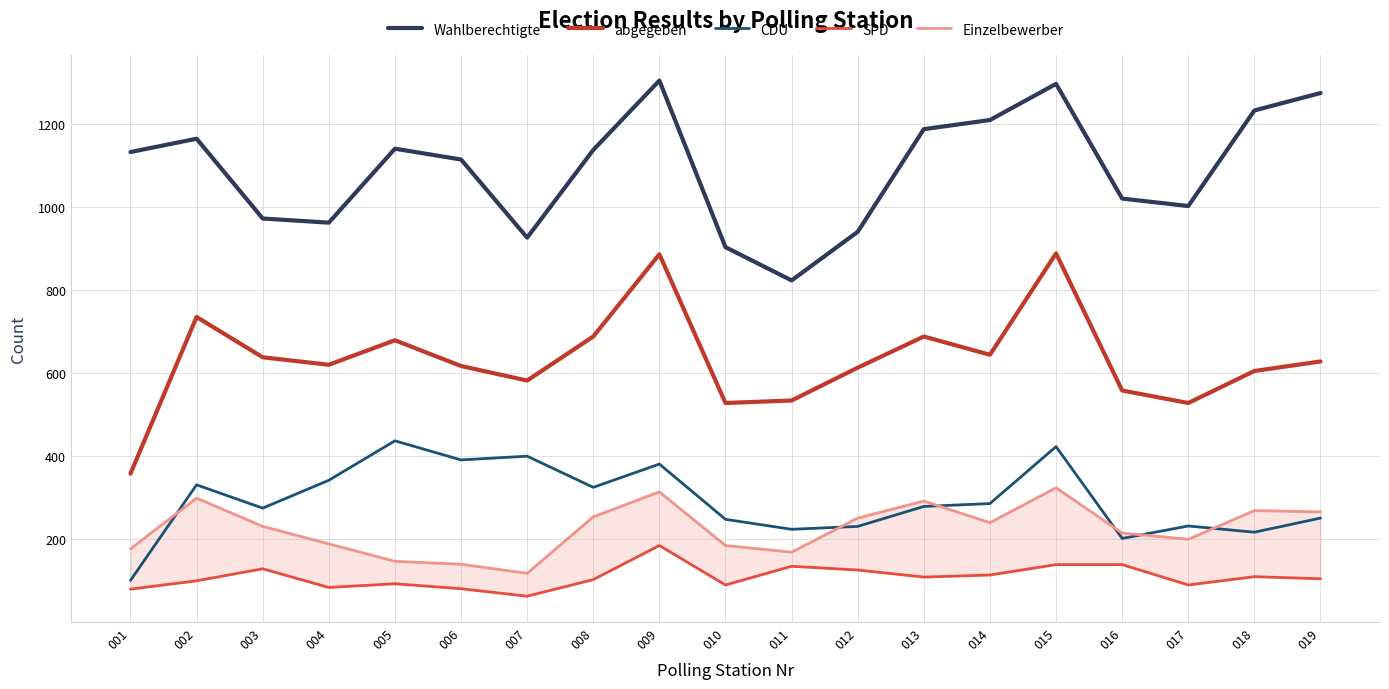

True or false: abgegeben has a value of 620 at 004.

True